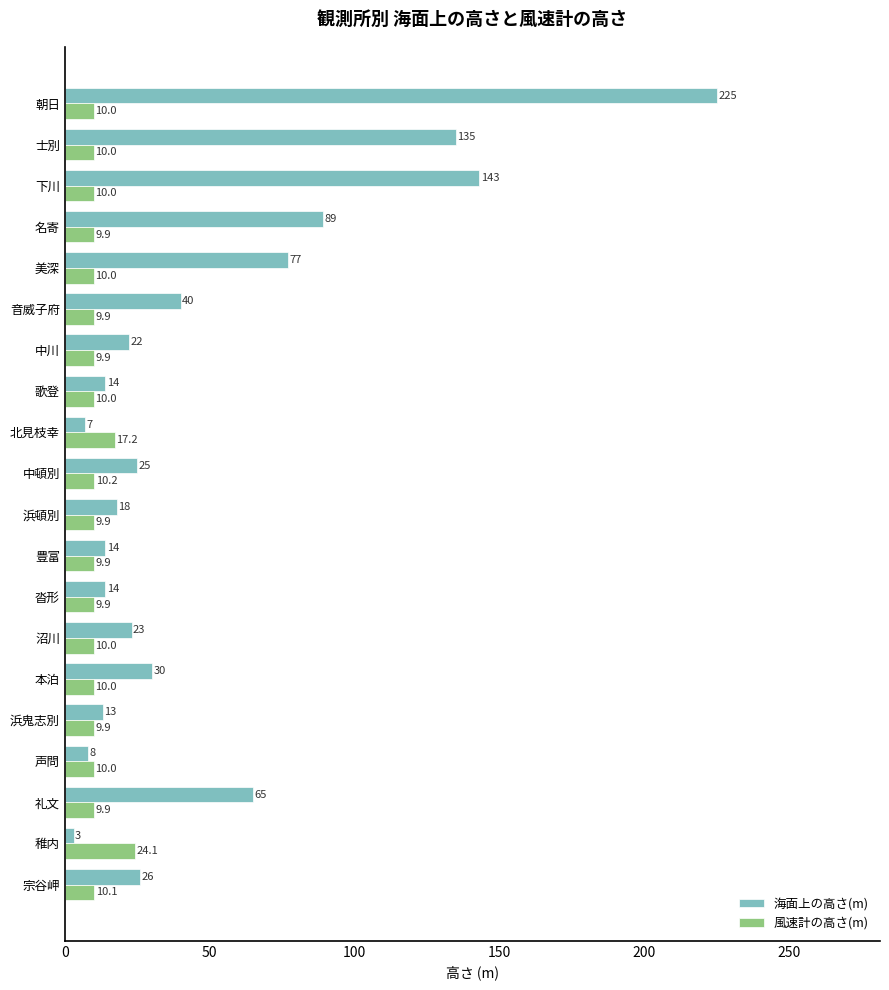

What is the lowest value of the 海面上の高さ(m) series?

3.0